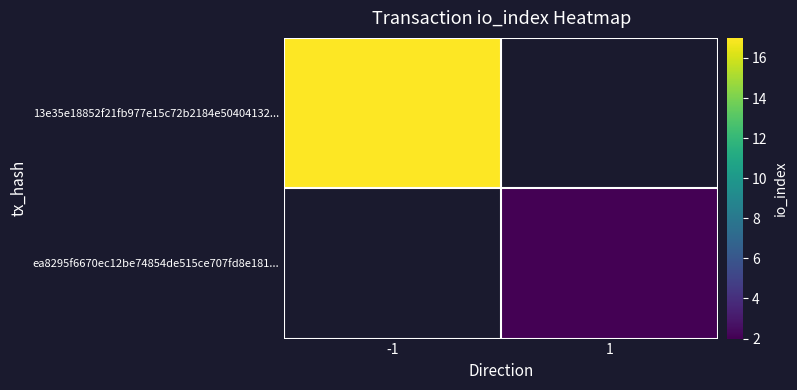

At which label does ea8295f6670ec12be74854de515ce707fd8e181... reach its peak?

-1